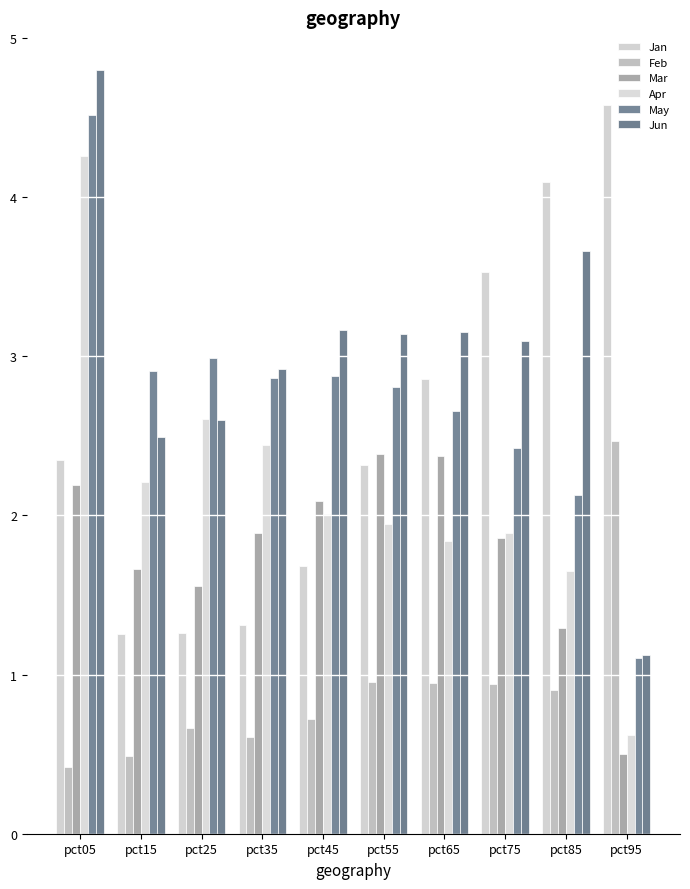

The Mar series shows 0.7 at pct15. True or false?

False